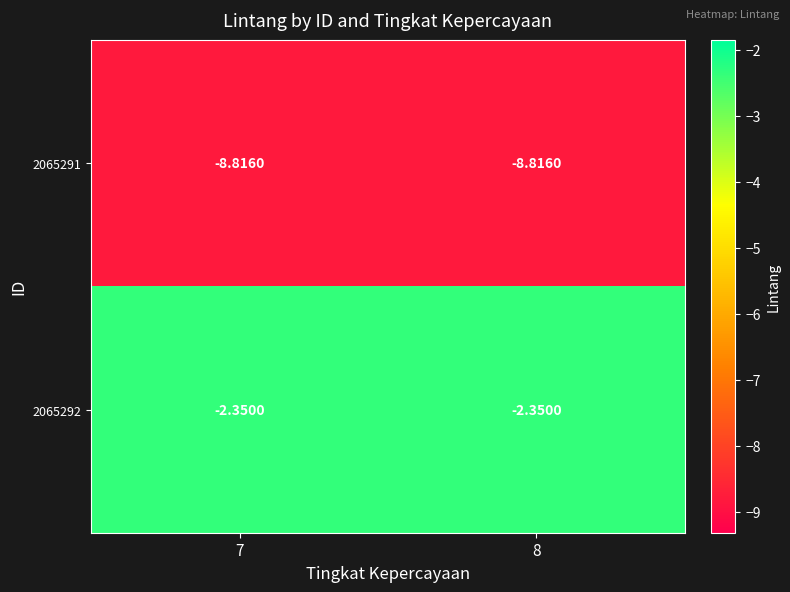

Is the value of 2065292 at 7 greater than the value of 2065291 at 7?

Yes